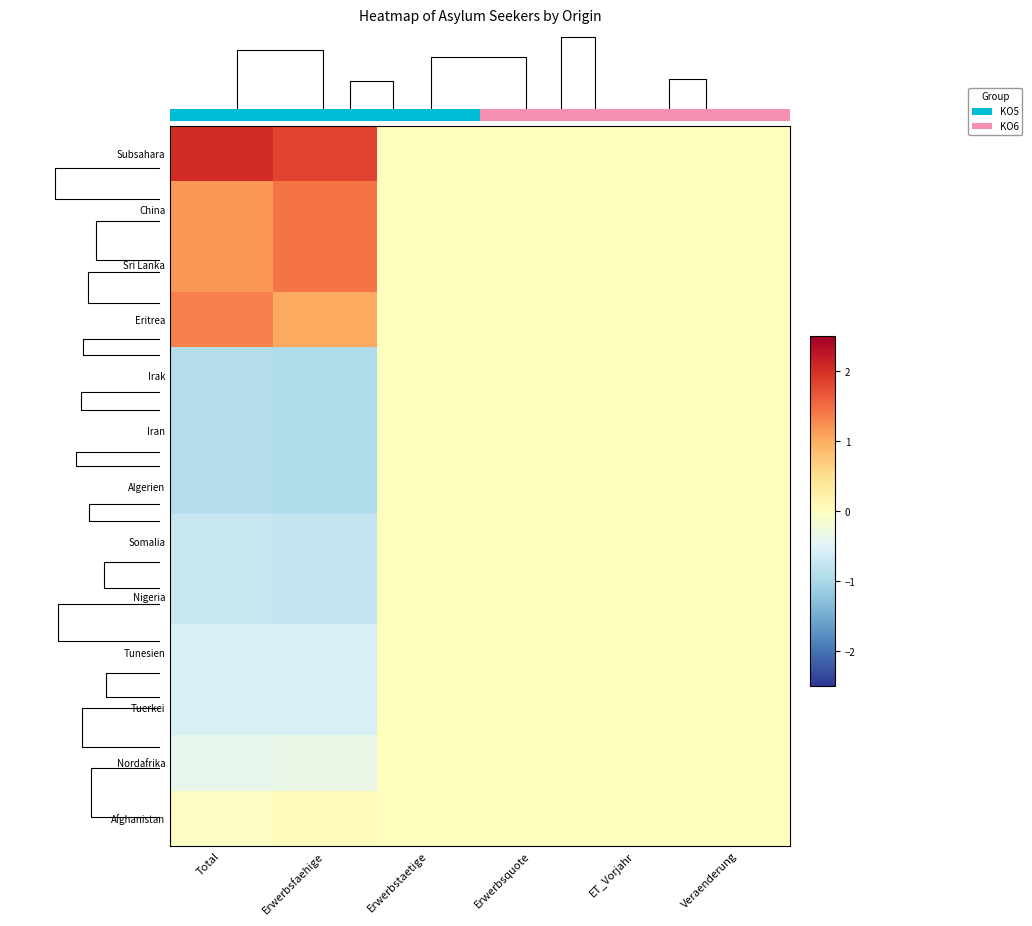

At which label does Nigeria reach its minimum?

Erwerbsfaehige